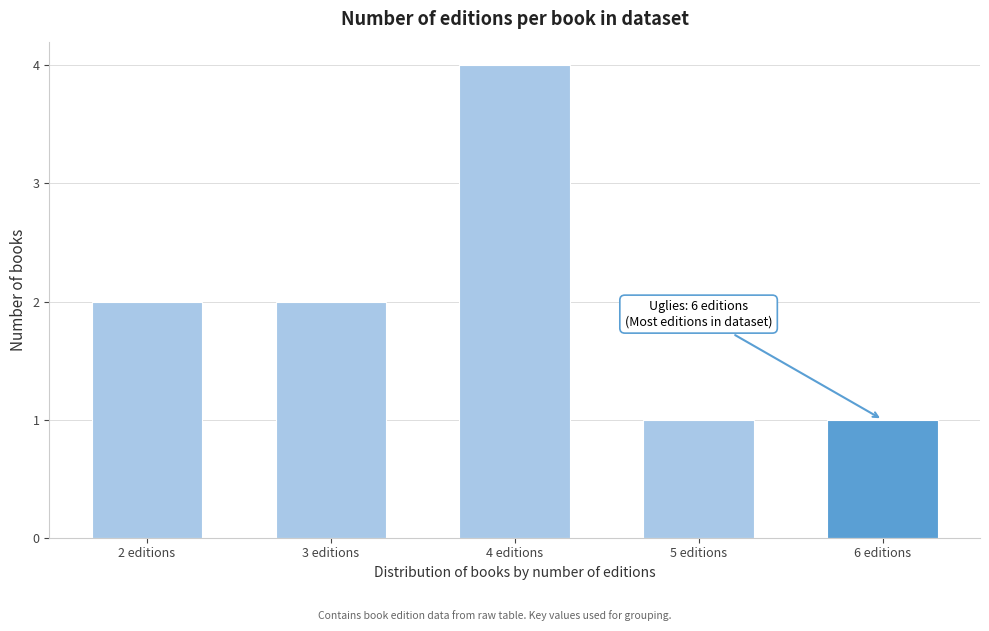

Reading left to right, extract all data points from this chart.

2	2	4	1	1